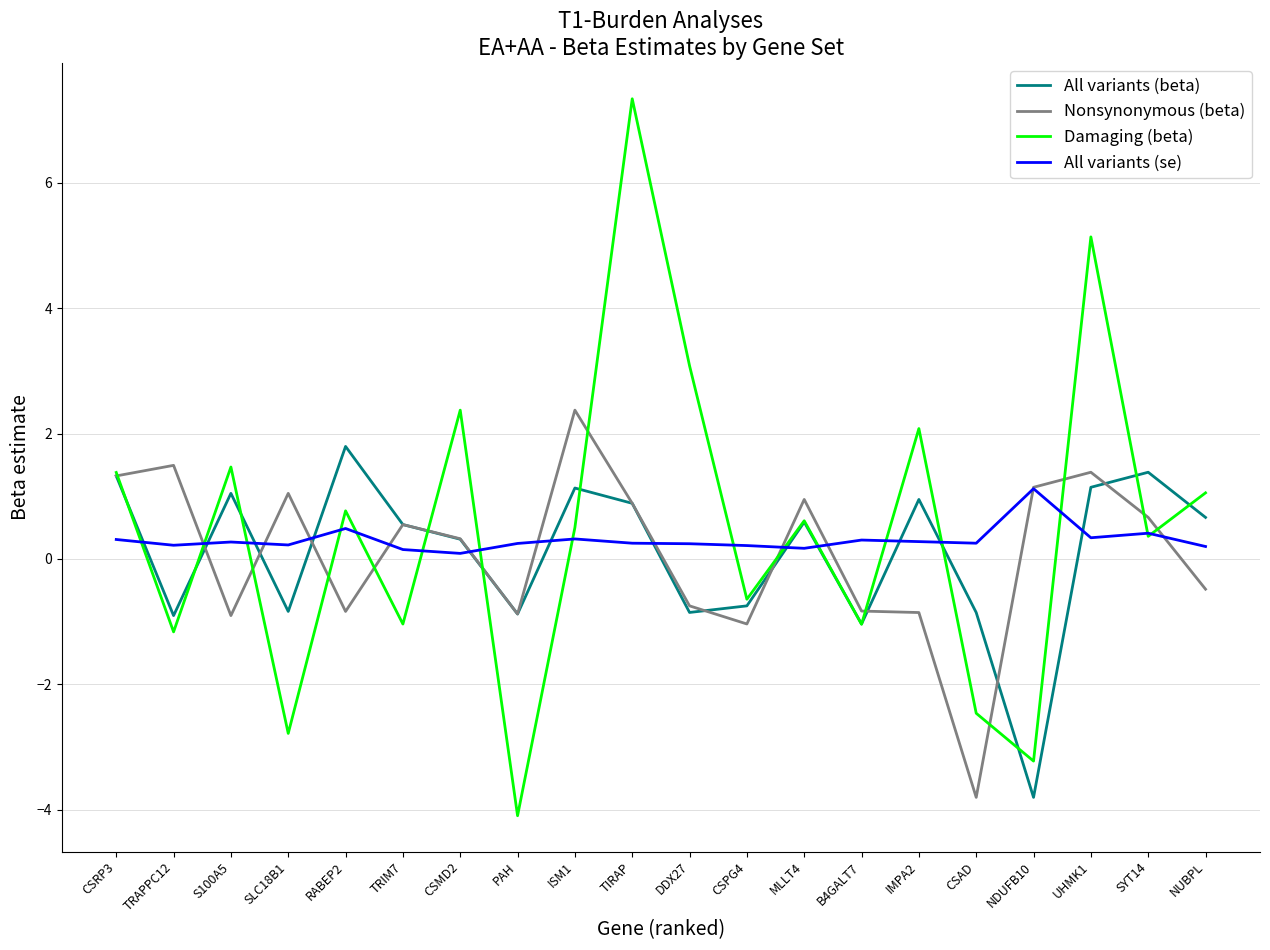

What is the minimum value shown in the chart?

-4.1